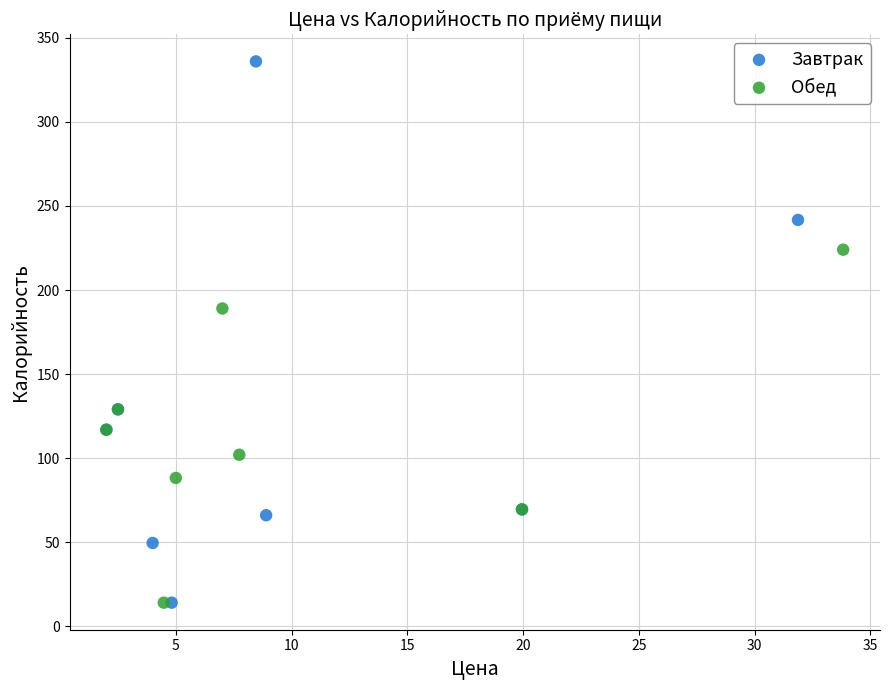

Which series reaches the maximum Y coordinate?

Завтрак